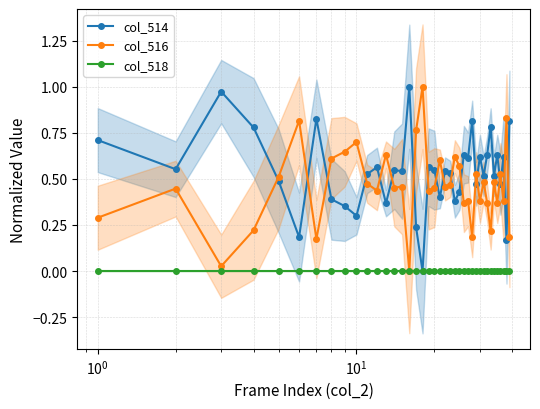

What are all the series names shown in the legend?

col_514, col_516, col_518